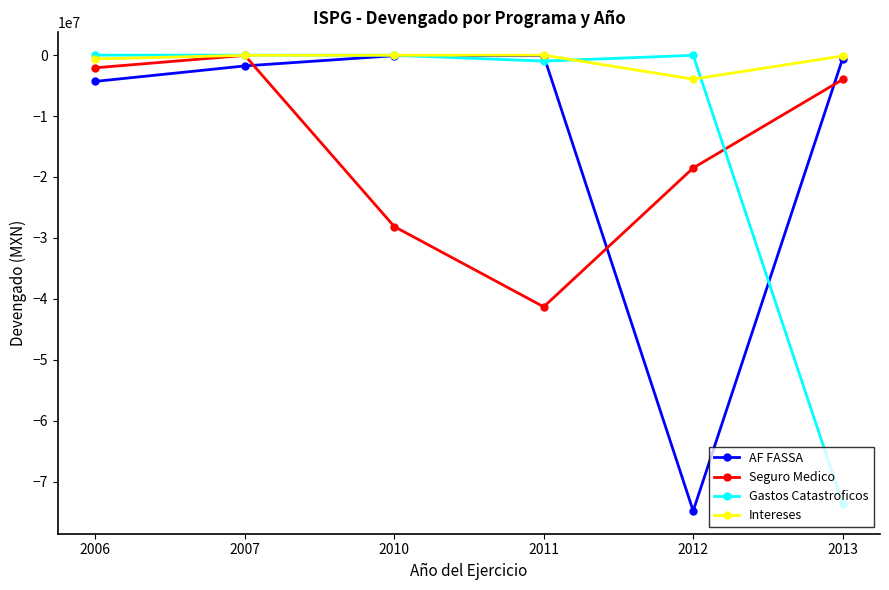

What is the spread (max minus min) of values at 2007?

1768579.5